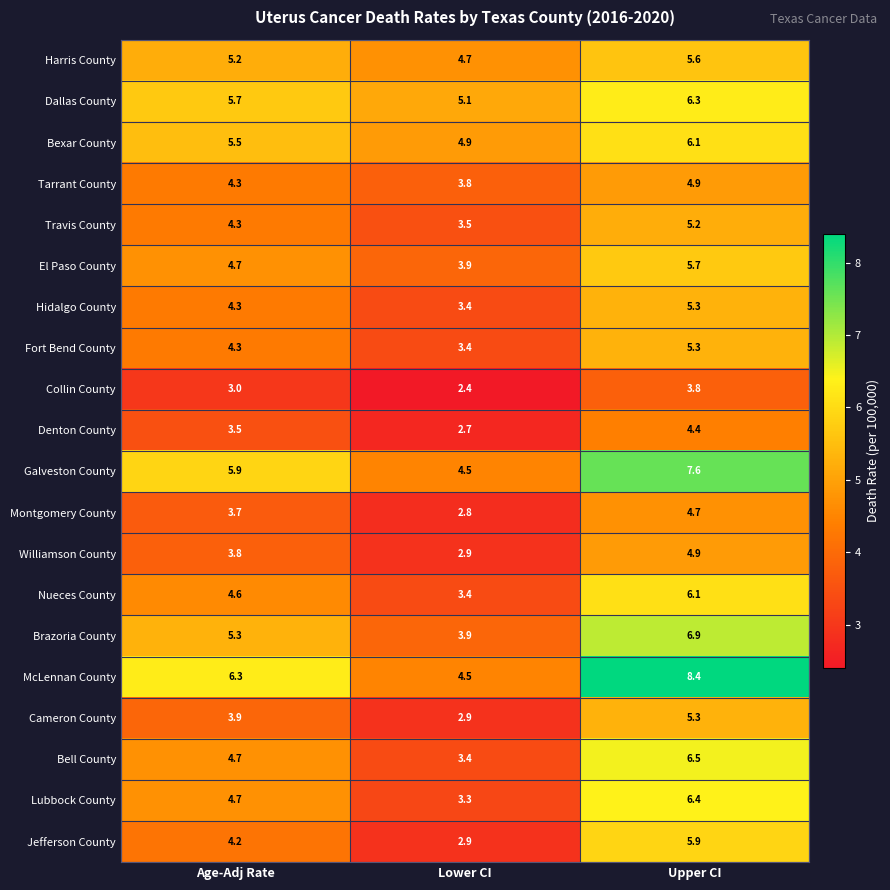

What is the greatest value displayed?

8.4